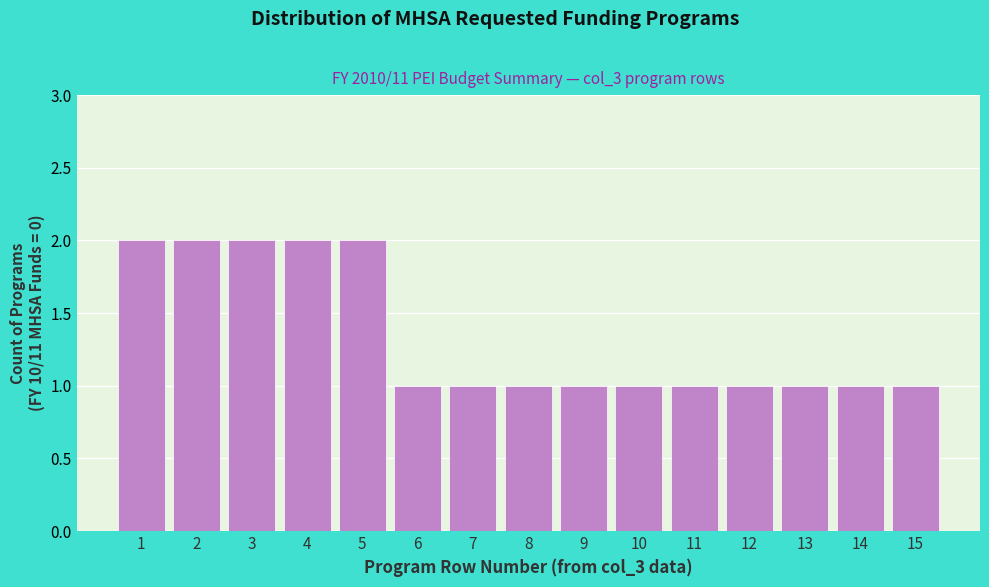

Reading left to right, transcribe all the data shown in this chart.

2	2	2	2	2	1	1	1	1	1	1	1	1	1	1